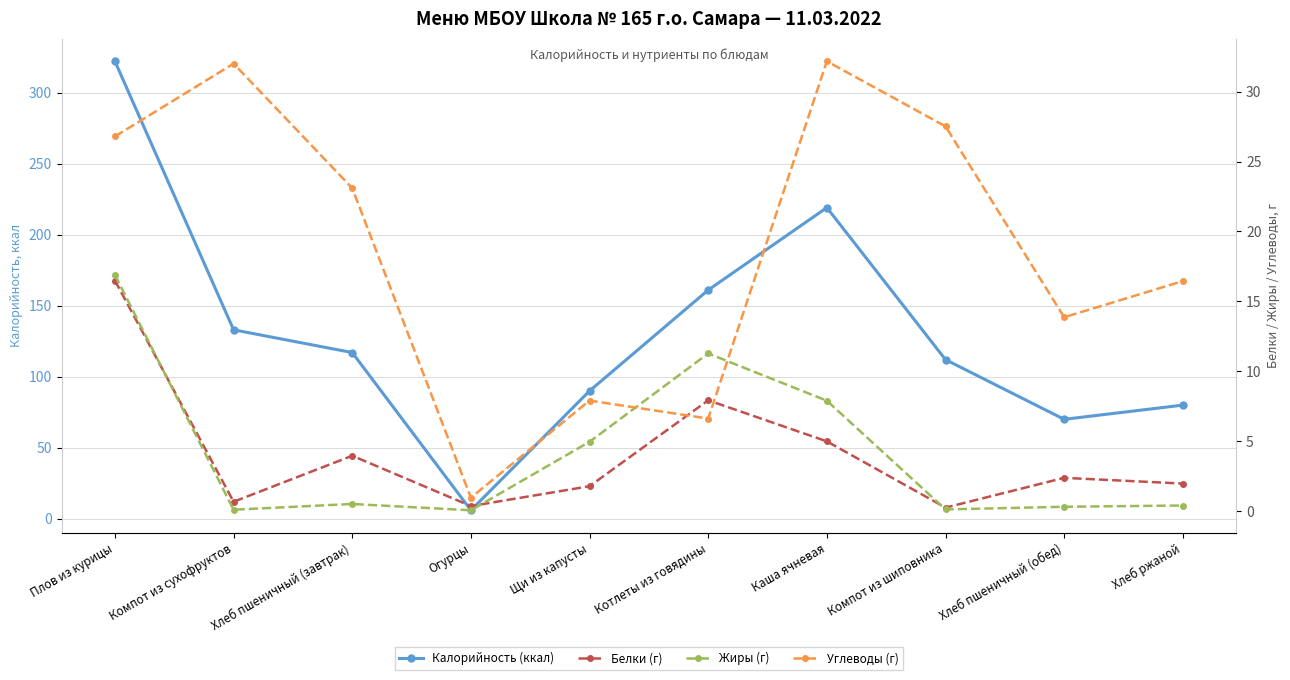

What is the label of the 8th point from the right?

Хлеб пшеничный (завтрак)